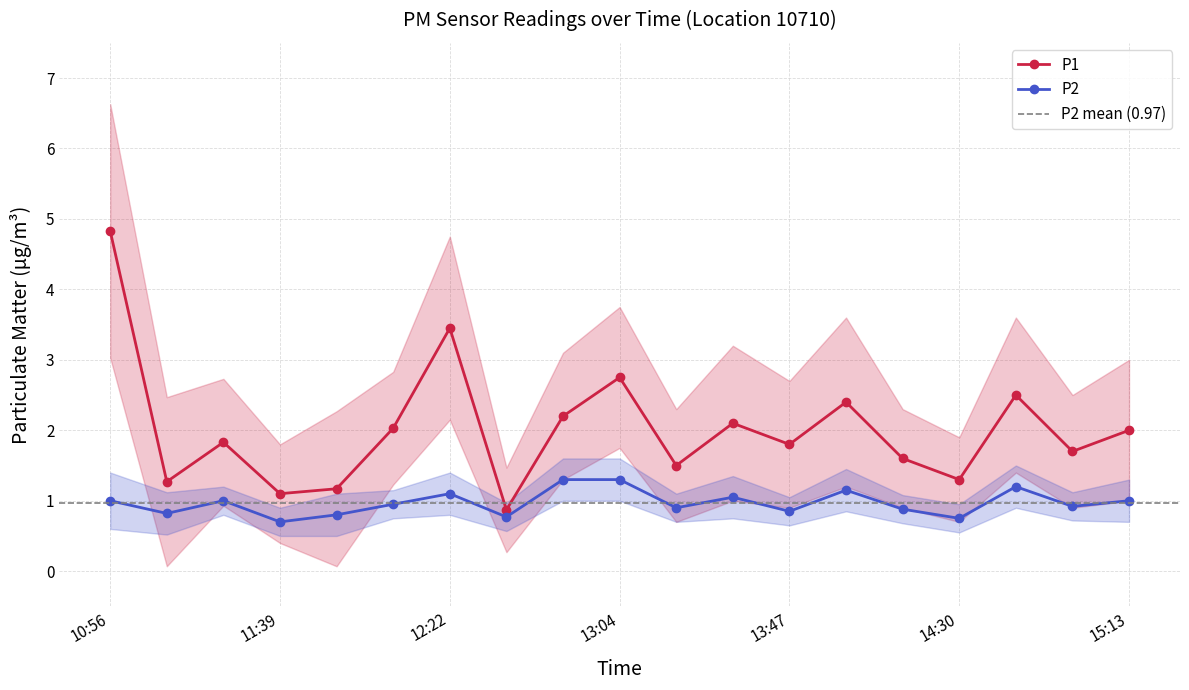

What is the minimum value shown in the chart?

0.7